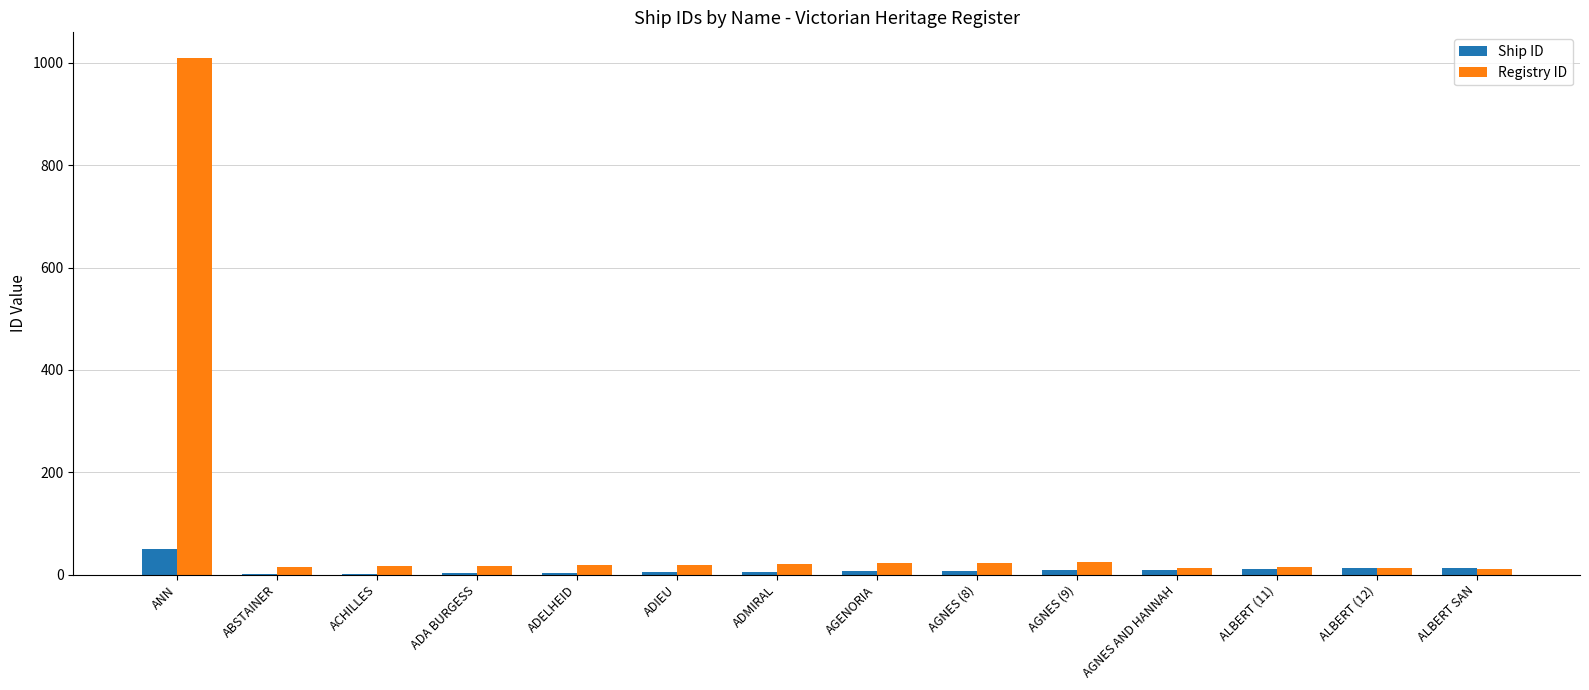

Are the bars horizontal?

No